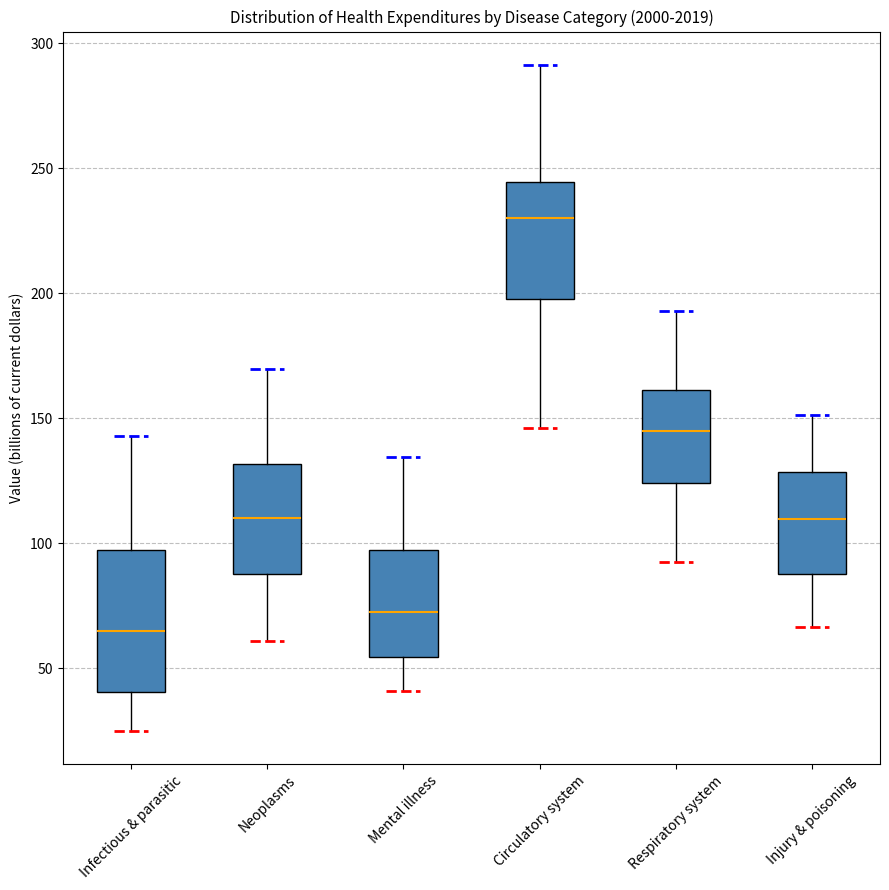

Reading left to right, transcribe this box plot: for each box, give where its median line is, the range the box spans, and where its two whiskers end, as read against the y-axis. The values are not printed on the chart, so give them approximately, as read against the axis.

Infectious & parasitic: median 65, box 40 to 95, whiskers 25 to 145
Neoplasms: median 110, box 90 to 130, whiskers 60 to 170
Mental illness: median 75, box 55 to 95, whiskers 40 to 135
Circulatory system: median 230, box 200 to 245, whiskers 145 to 290
Respiratory system: median 145, box 125 to 160, whiskers 90 to 195
Injury & poisoning: median 110, box 90 to 130, whiskers 65 to 150